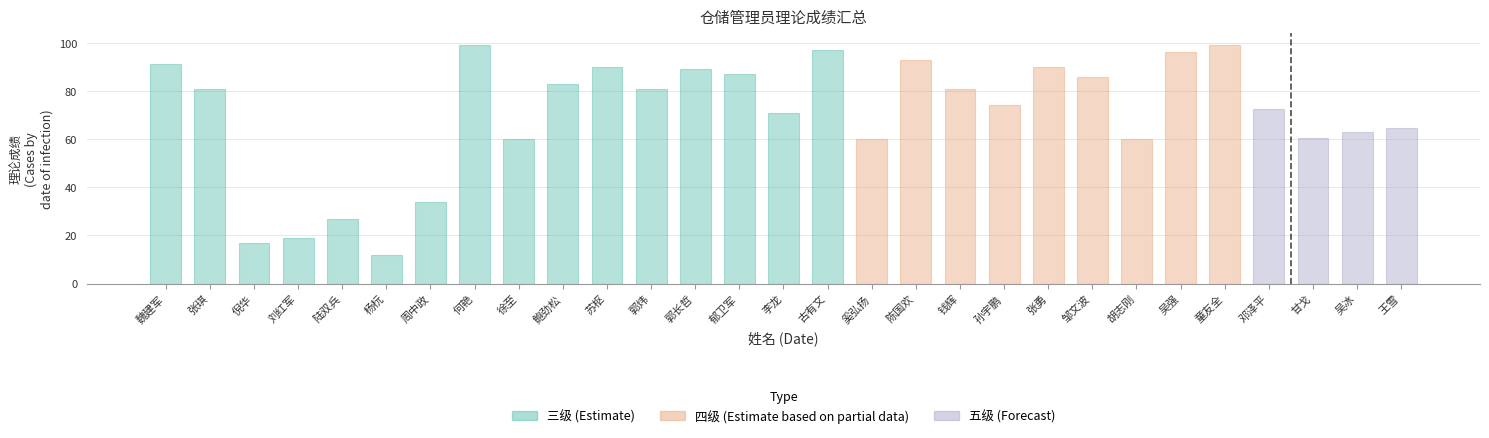

What is the value of the 22nd bar from the left?

86.0